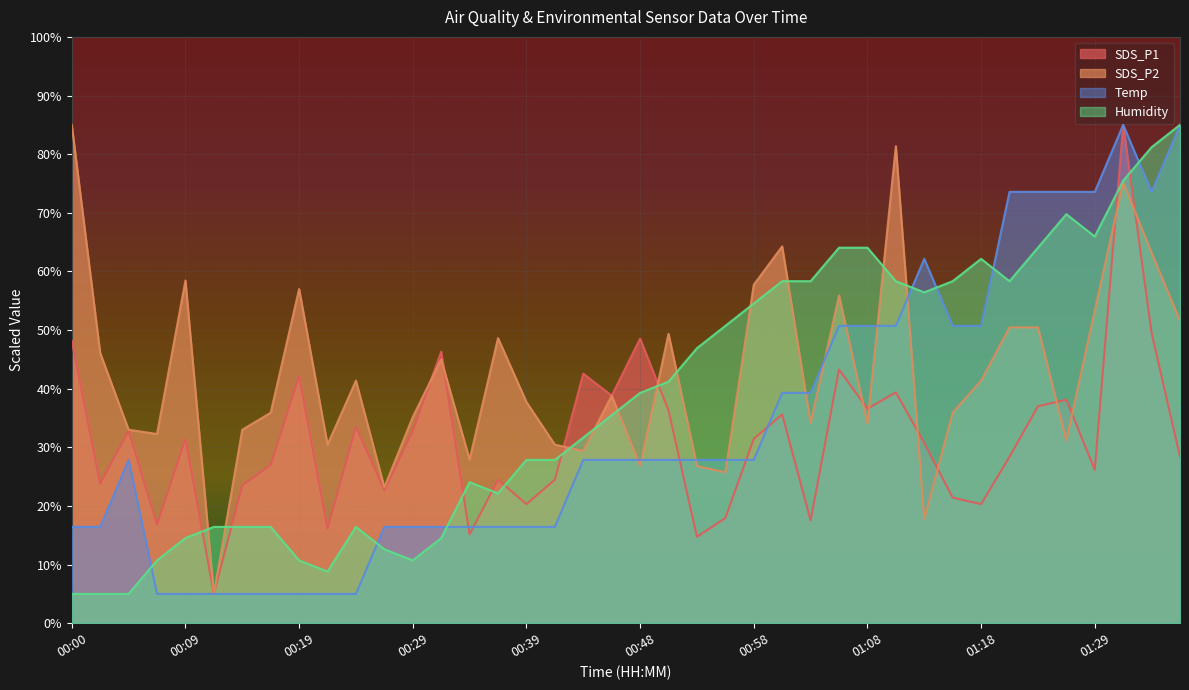

Between 00:56 and 01:29, which is larger?

01:29